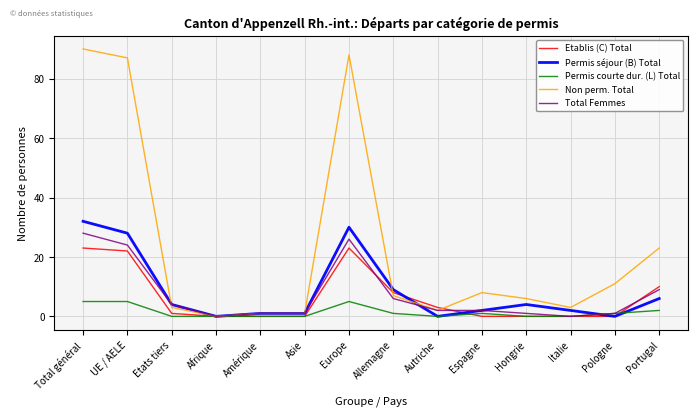

What is the total value across all series at Autriche?

7